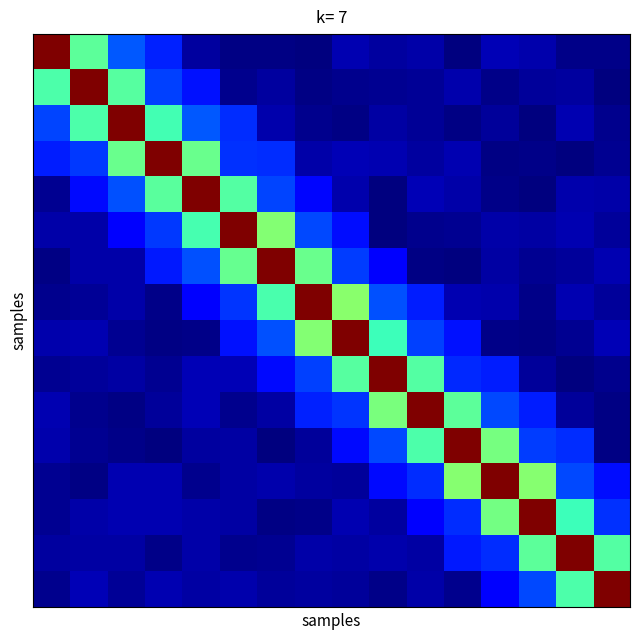

How many distinct data groups are displayed?

16